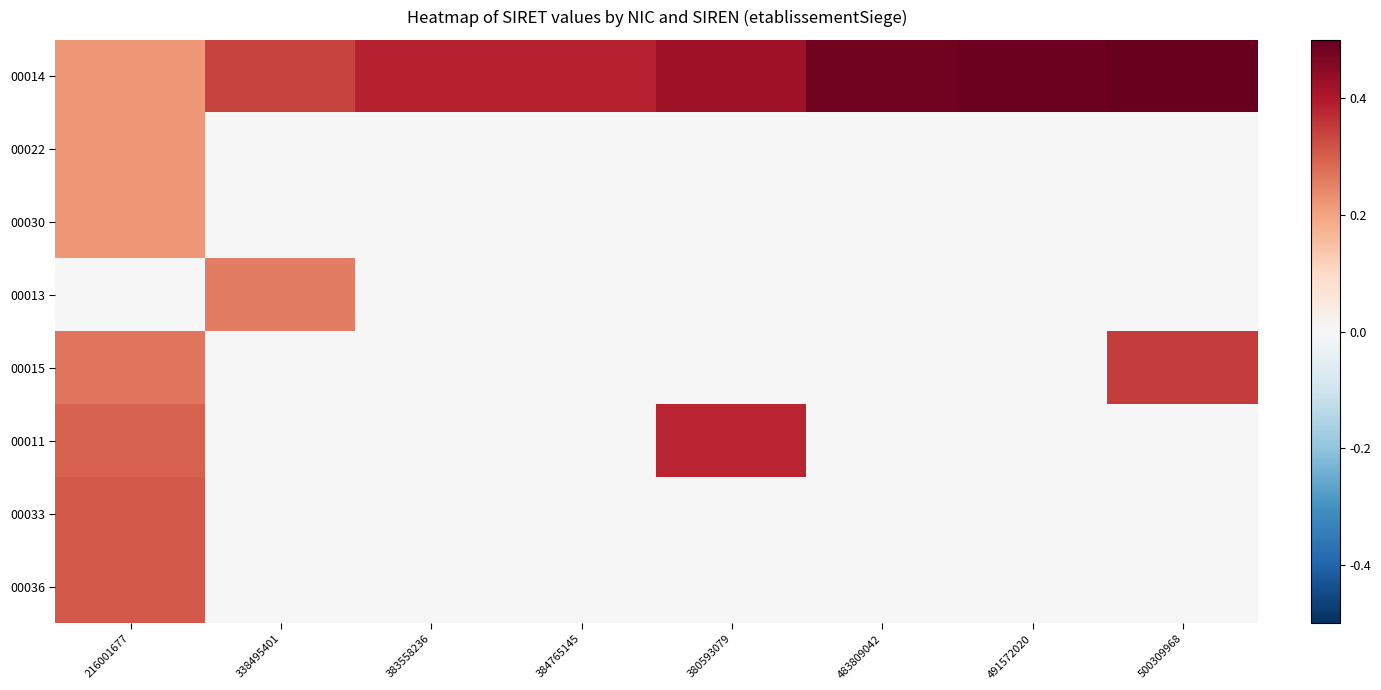

Which series has the largest total across all categories?

00014